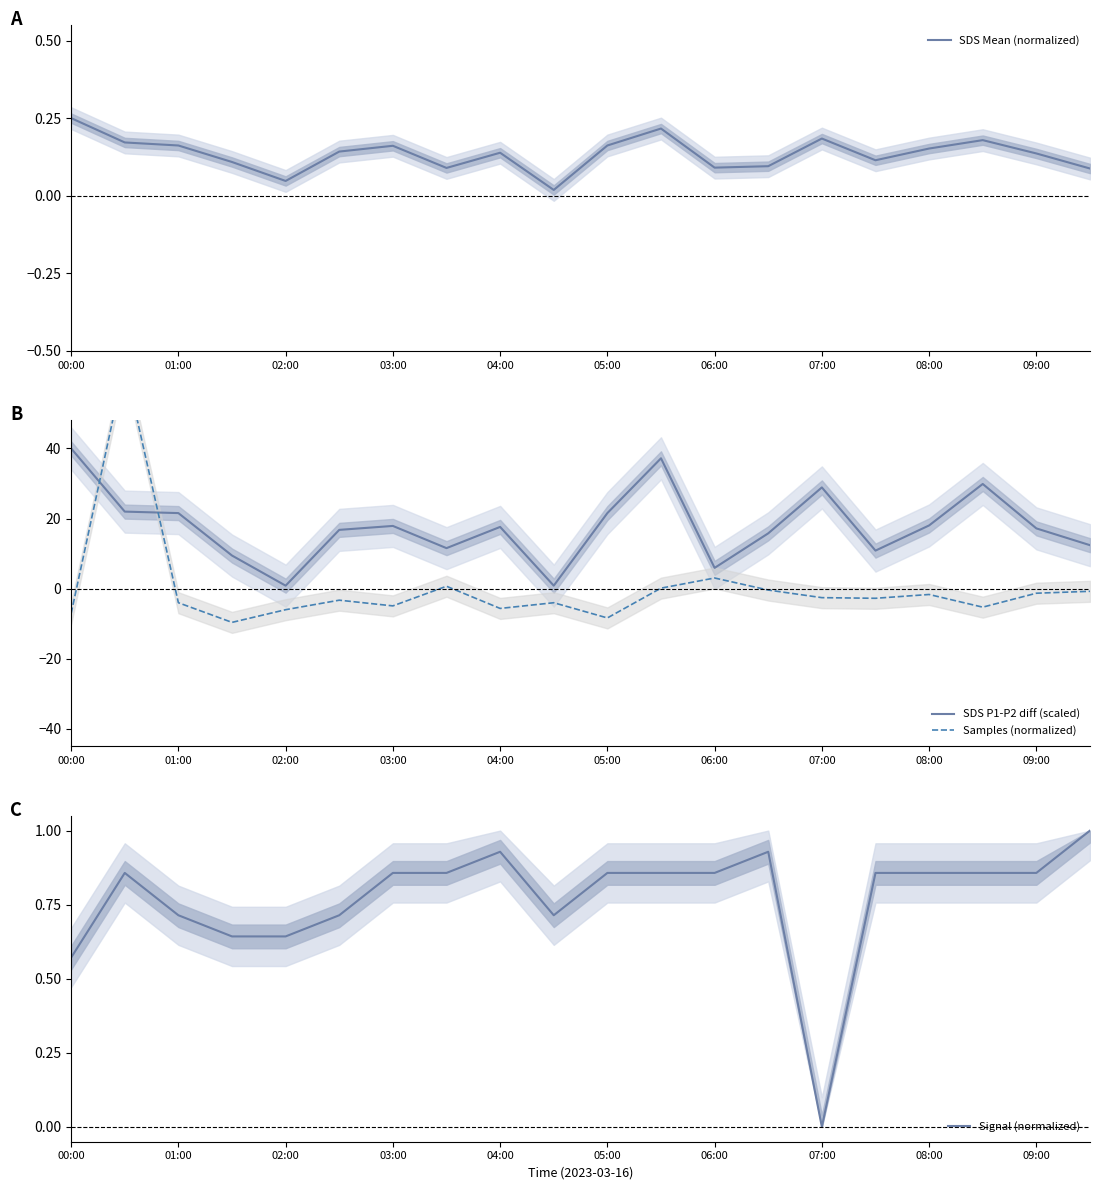

At which category does SDS Mean (normalized) reach its first local valley?

02:00